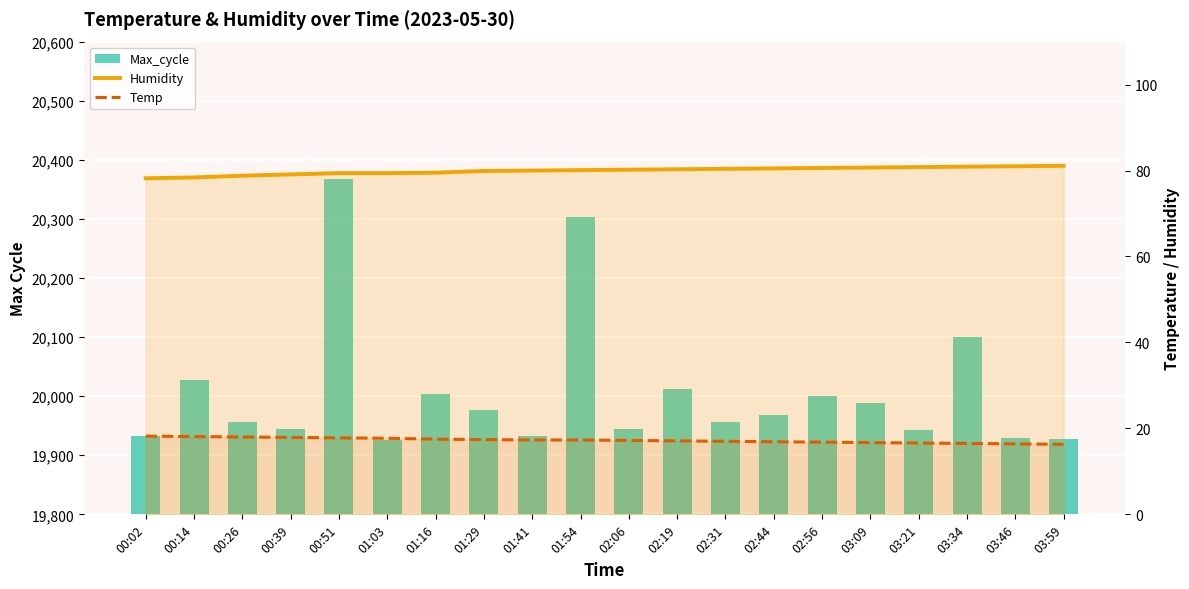

At which label does Max_cycle reach its peak?

00:51